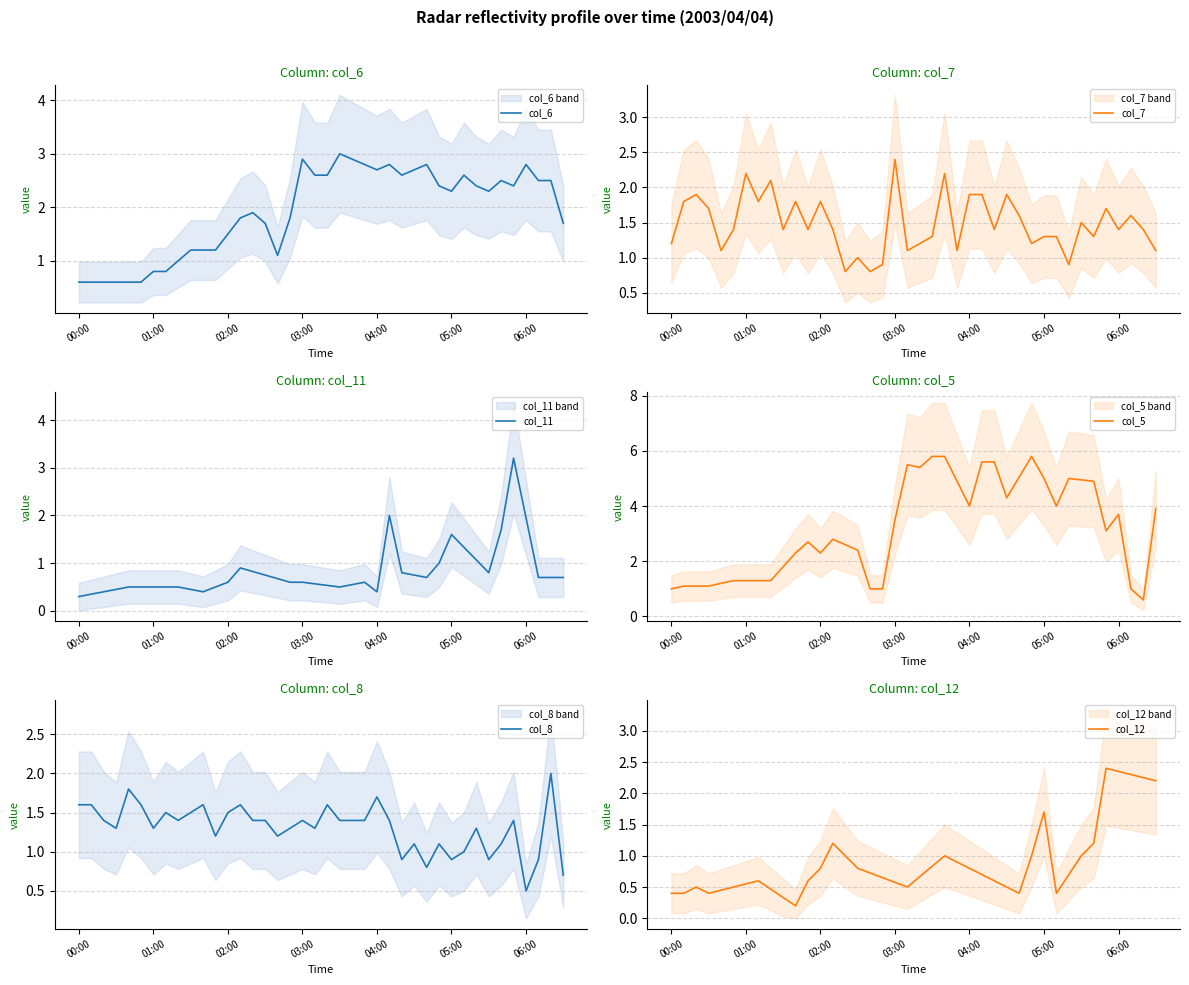

At which label does col_6 first exceed 2?

03:00